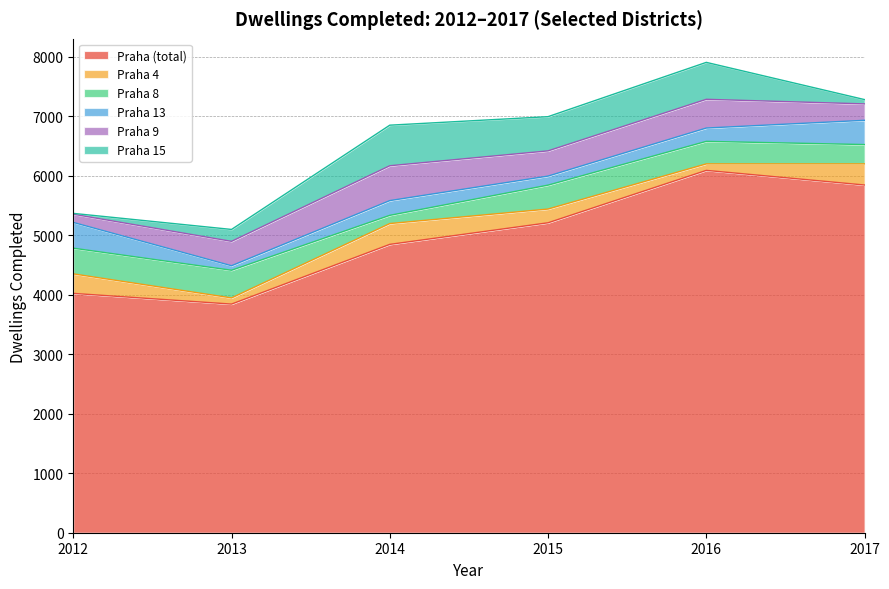

At which label does Praha (total) first exceed 5211?

2016